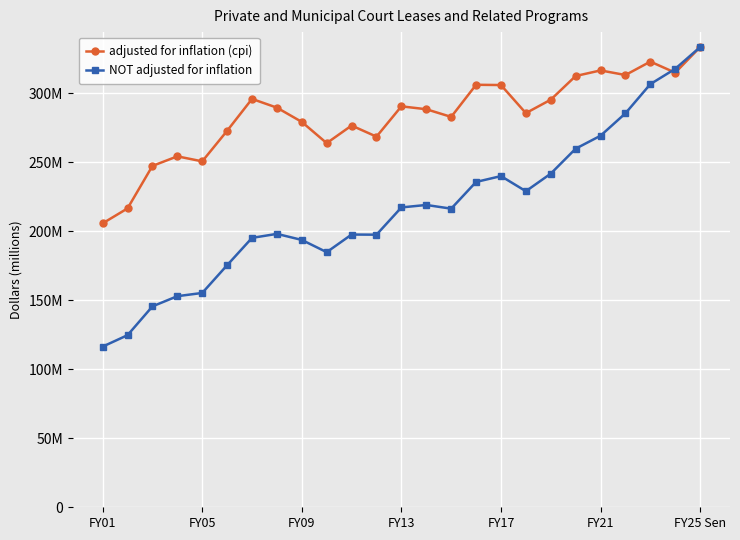

Does the chart have visible grid lines?

Yes